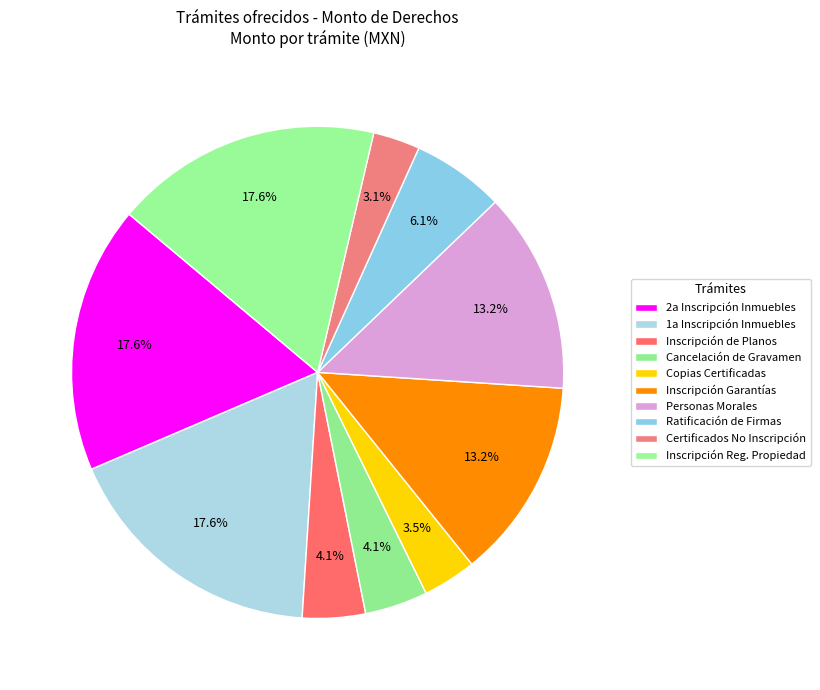

How many slices are in this pie chart?

10